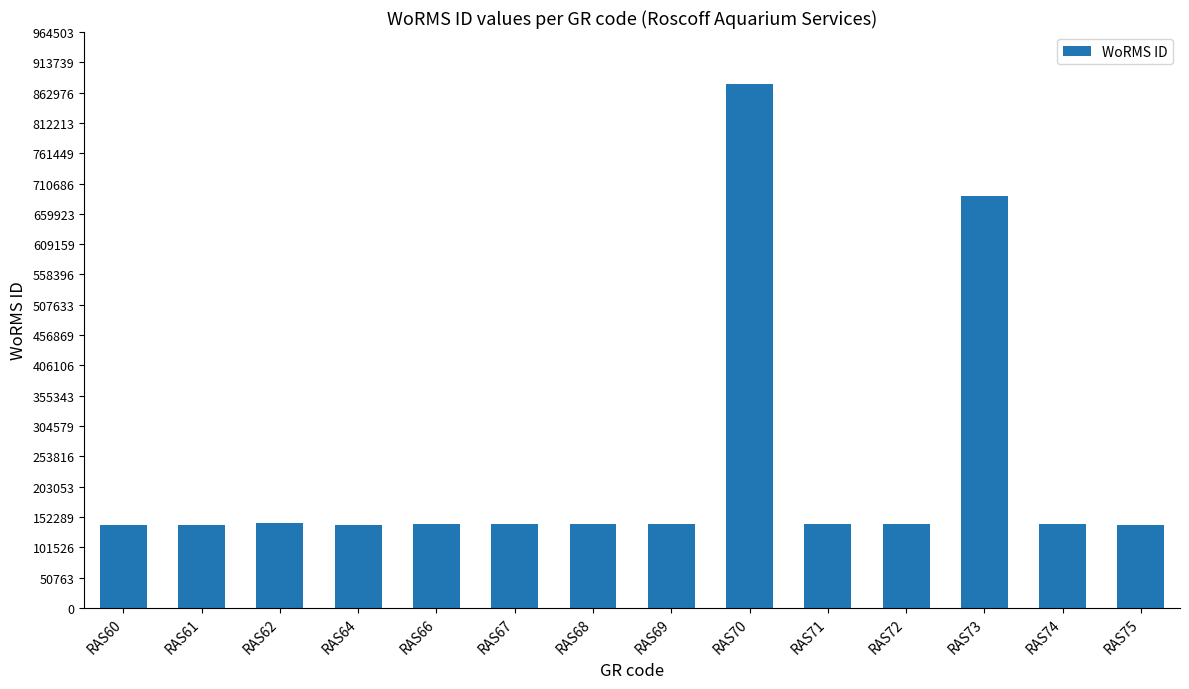

What is the maximum value shown in the chart?

876821